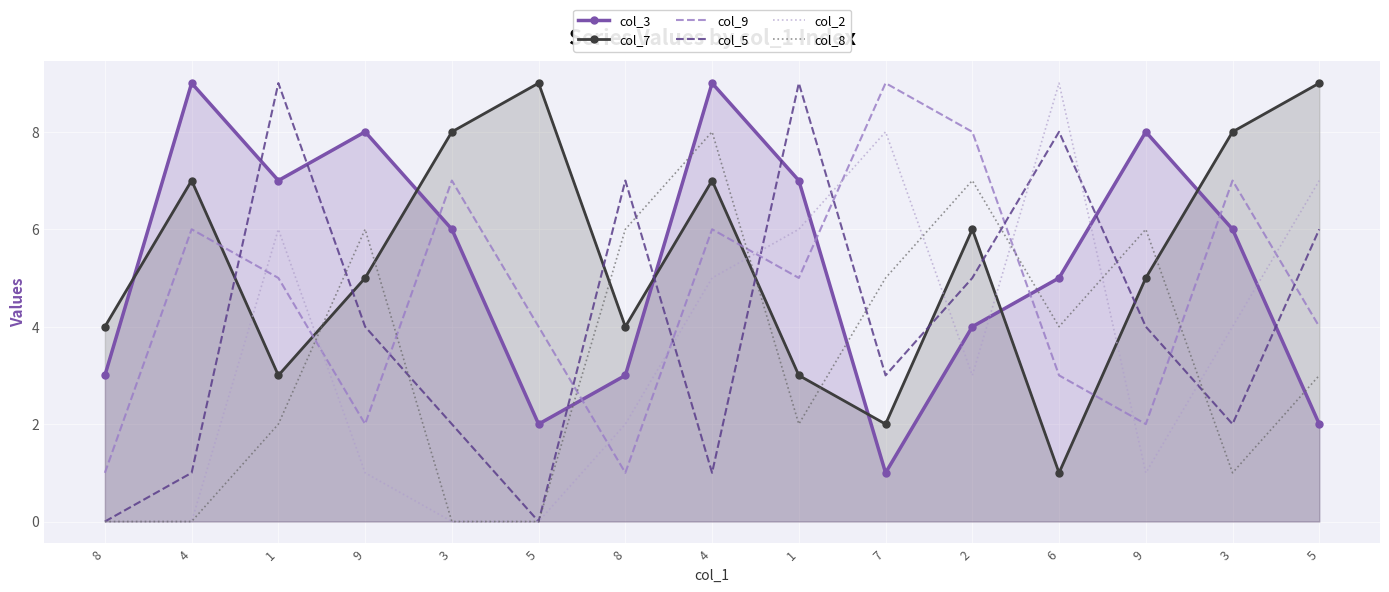

Is it true that col_2 equals 7 at 5?

True